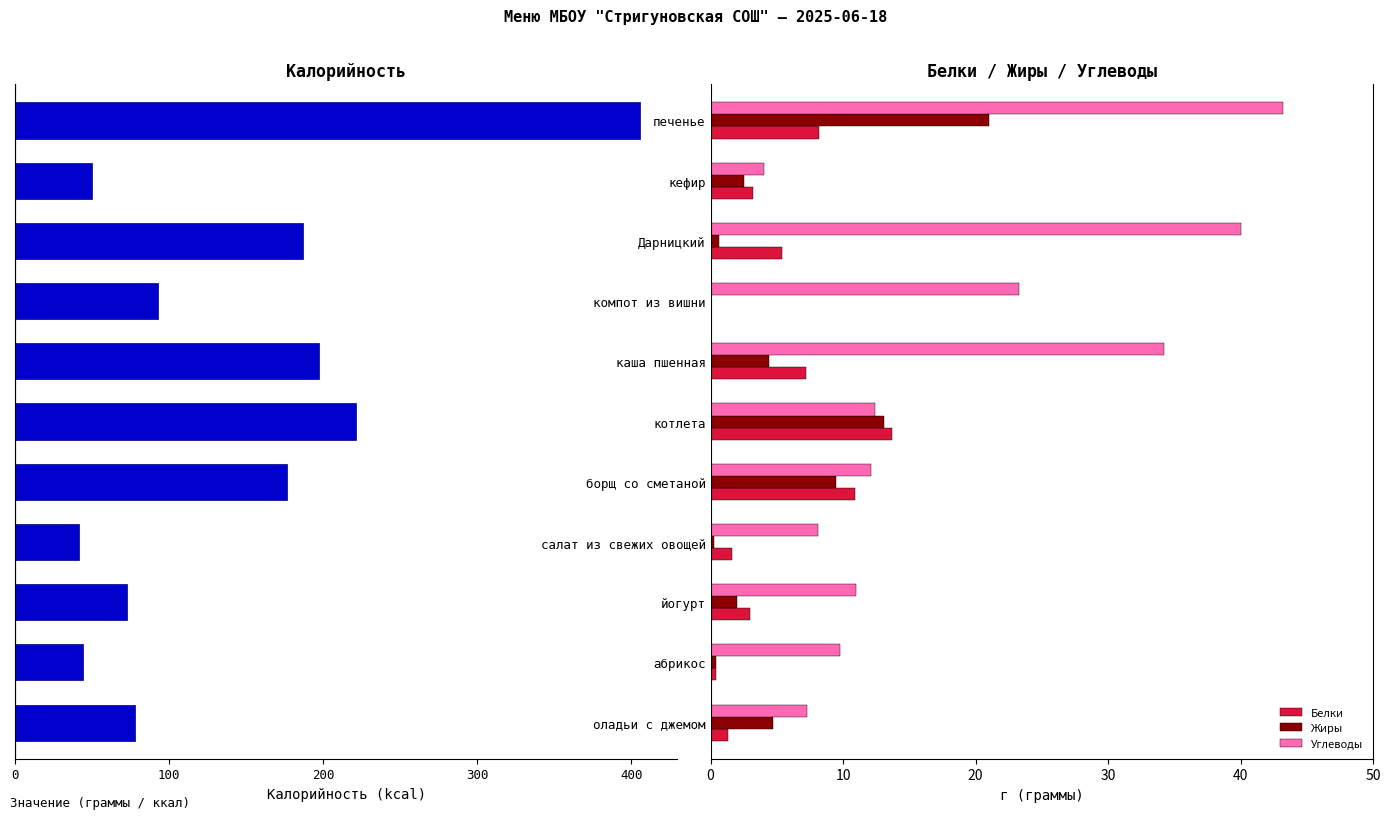

What is the difference between the maximum and minimum values in the Жиры series?

21.0